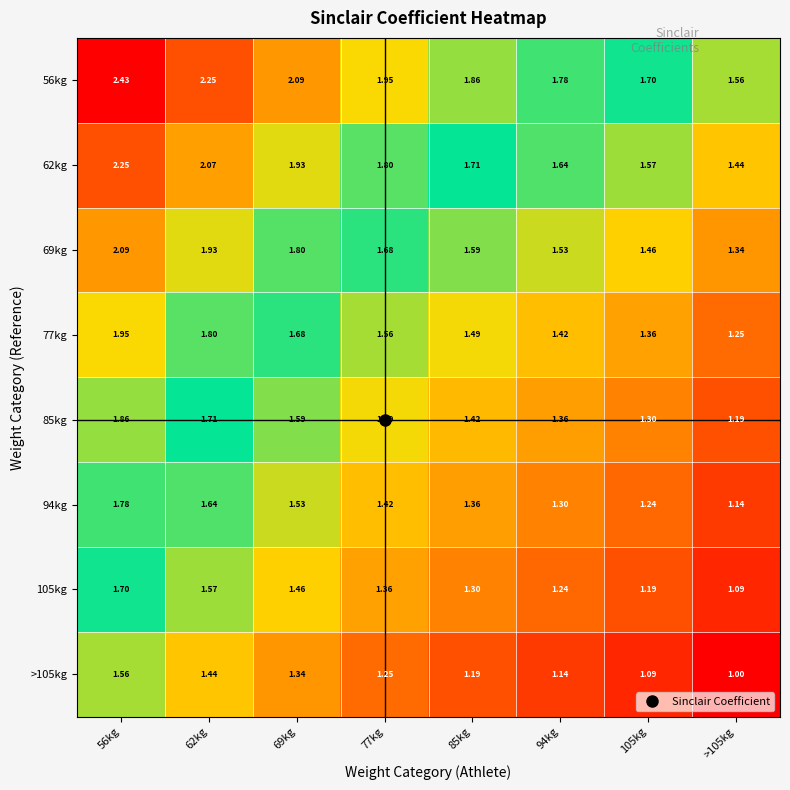

Is the value of 85kg at 94kg greater than the value of 62kg at 56kg?

No